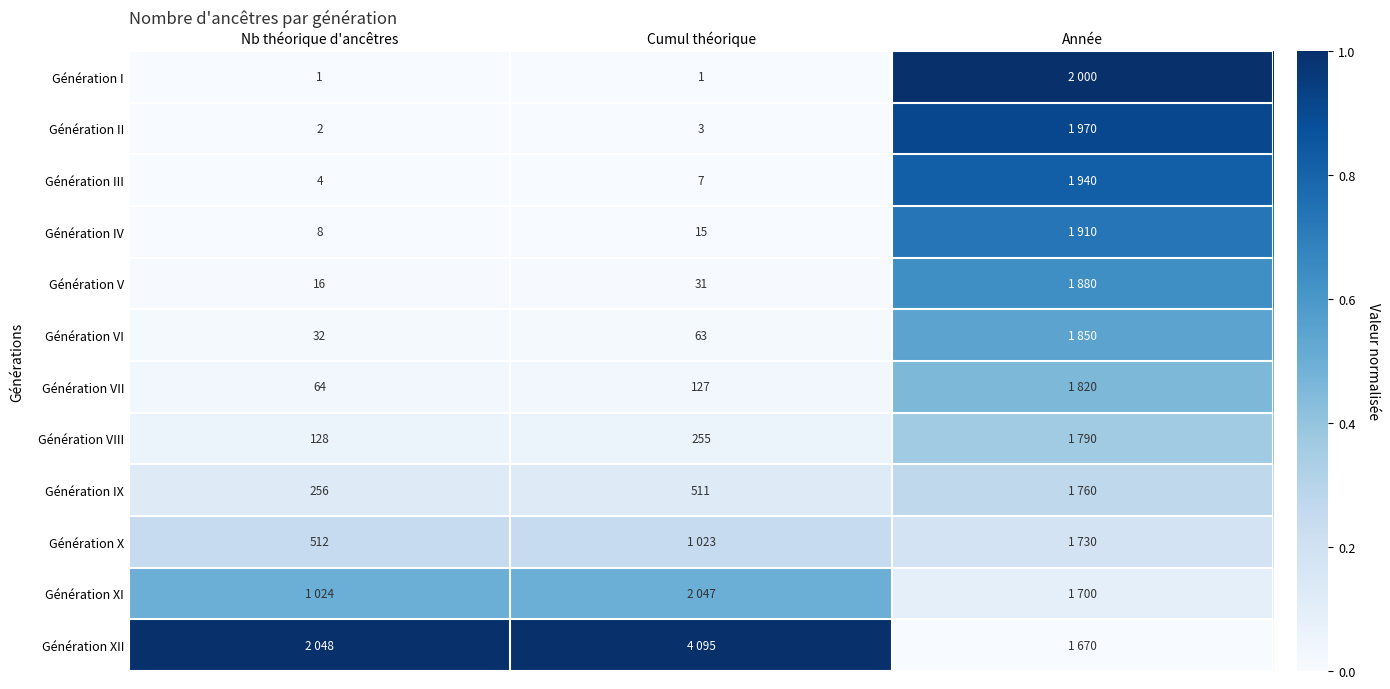

The value of Génération VI at Cumul théorique is 0.0. True or false?

False